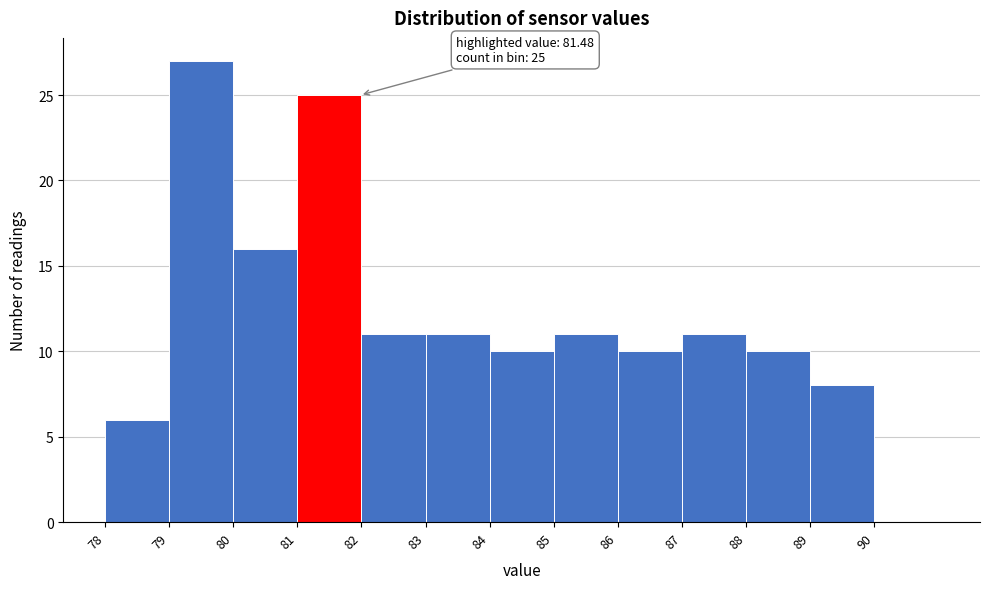

Which range on the x-axis has the tallest bar?

79 to 80